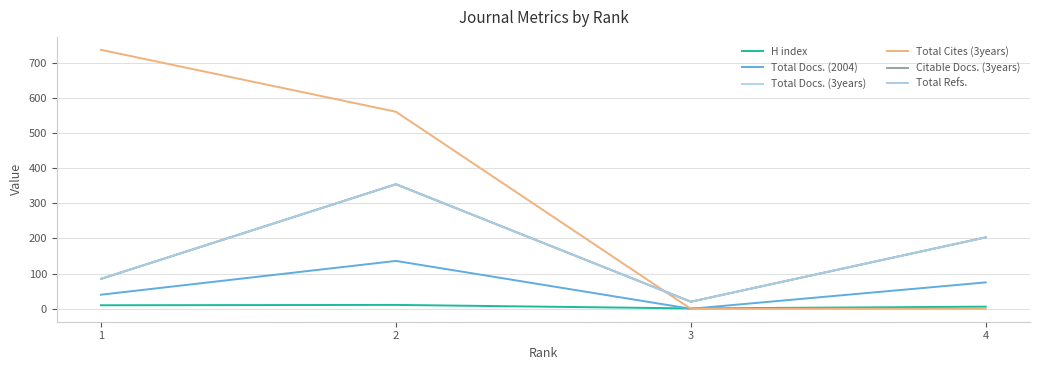

True or false: Total Refs. and Citable Docs. (3years) intersect in this chart.

False